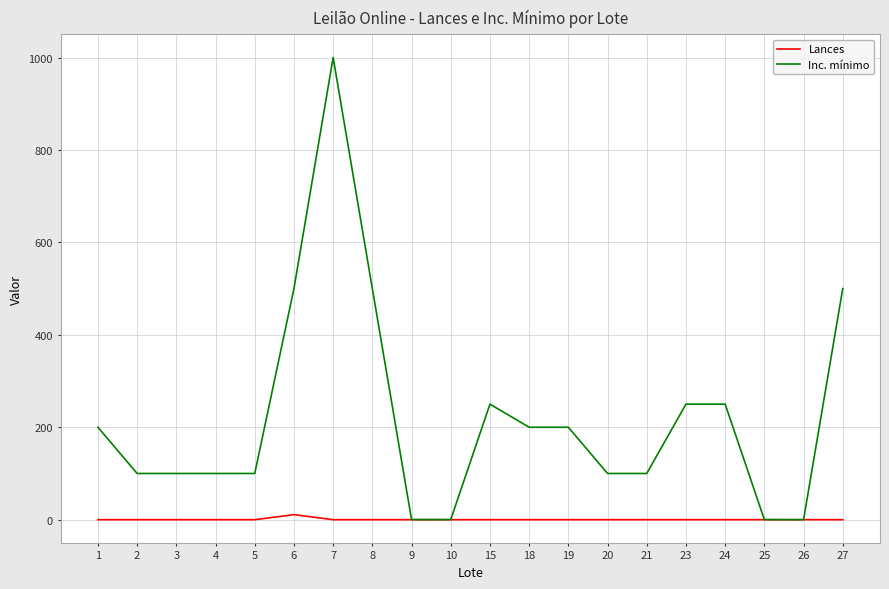

Which series has the largest range (max minus min)?

Inc. mínimo